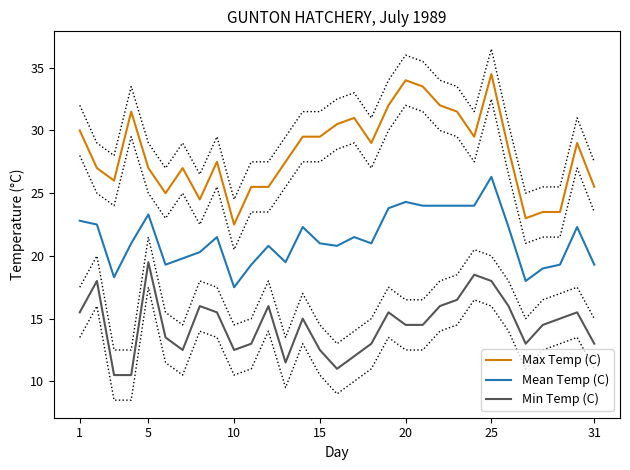

Reading right to left, transcribe all the data shown in this chart.

Max Temp (C): 25.5	29.0	23.5	23.5	23.0	28.5	34.5	29.5	31.5	32.0	33.5	34.0	32.0	29.0	31.0	30.5	29.5	29.5	27.5	25.5	25.5	22.5	27.5	24.5	27.0	25.0	27.0	31.5	26.0	27.0	30.0
Mean Temp (C): 19.3	22.3	19.3	19.0	18.0	22.3	26.3	24.0	24.0	24.0	24.0	24.3	23.8	21.0	21.5	20.8	21.0	22.3	19.5	20.8	19.3	17.5	21.5	20.3	19.8	19.3	23.3	21.0	18.3	22.5	22.8
Min Temp (C): 13.0	15.5	15.0	14.5	13.0	16.0	18.0	18.5	16.5	16.0	14.5	14.5	15.5	13.0	12.0	11.0	12.5	15.0	11.5	16.0	13.0	12.5	15.5	16.0	12.5	13.5	19.5	10.5	10.5	18.0	15.5